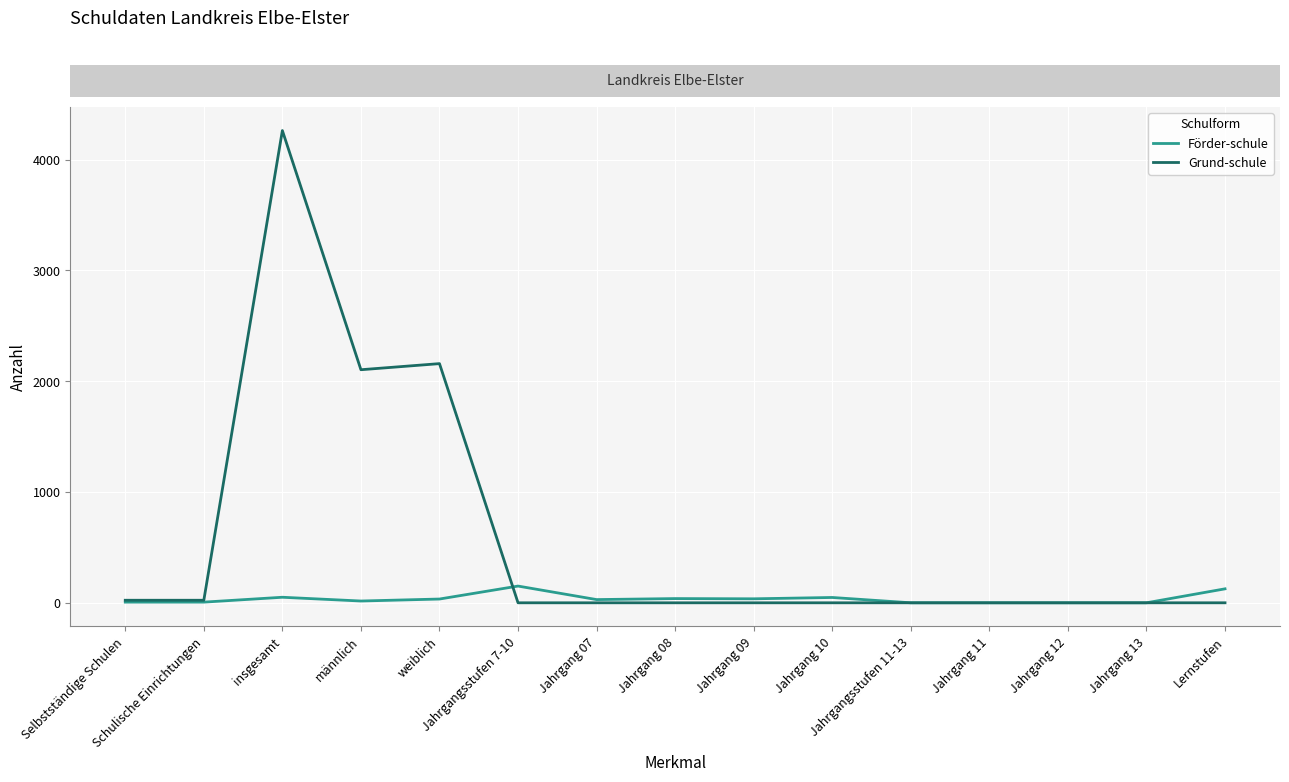

Which series has the largest total across all categories?

Grund-schule